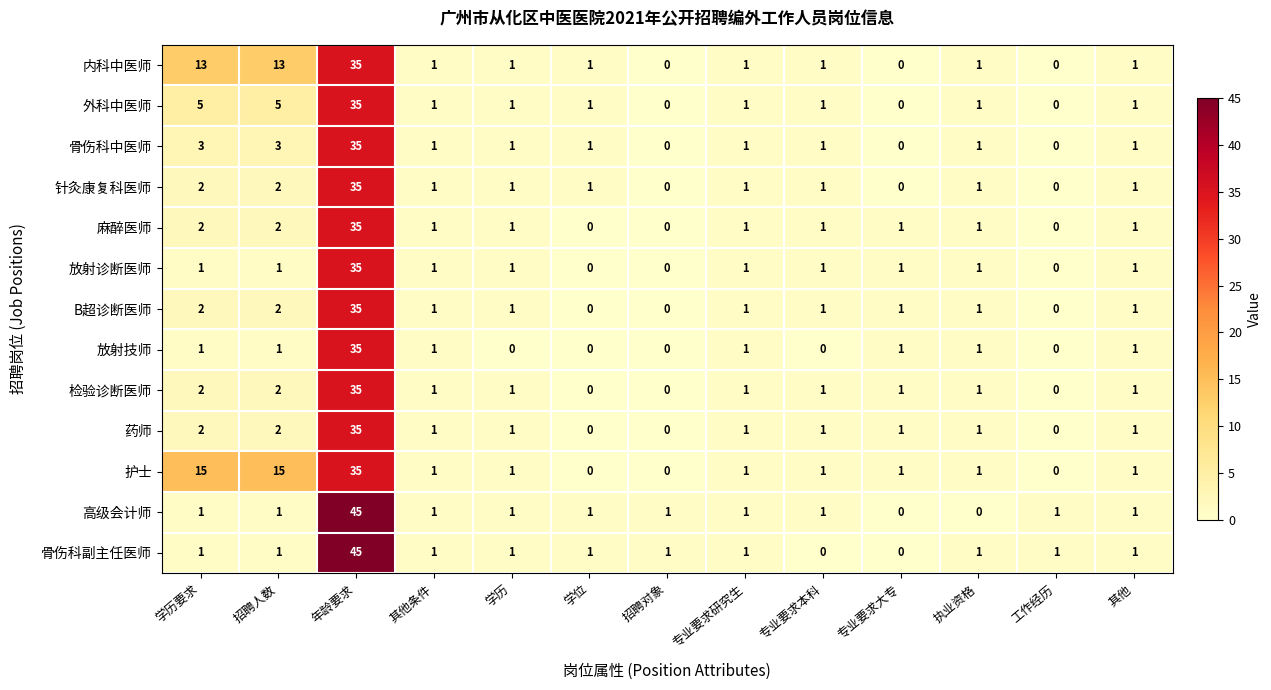

Which category has the highest value across all series?

年龄要求